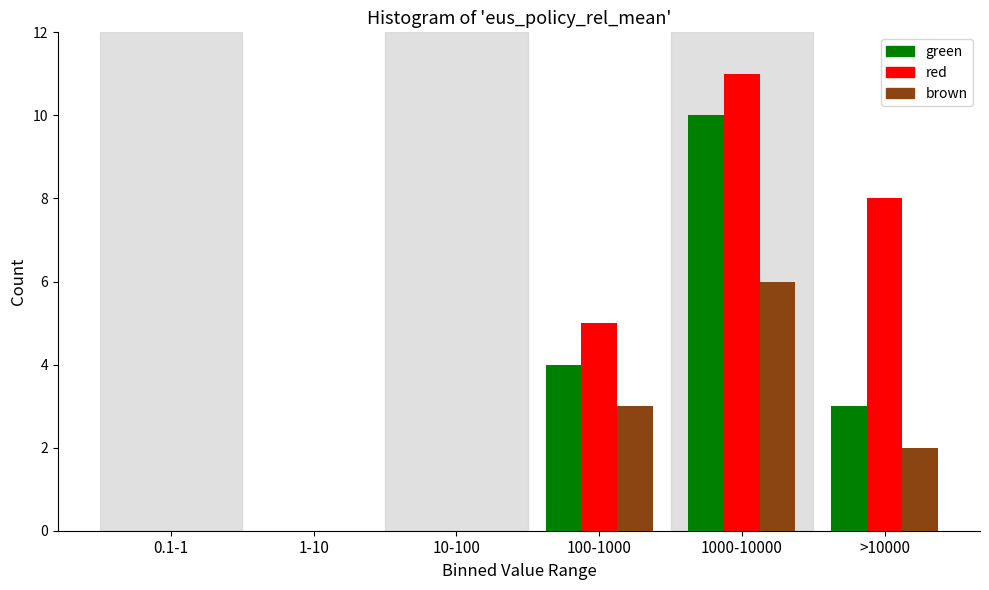

At which category does the chart reach its peak across all series?

1000-10000